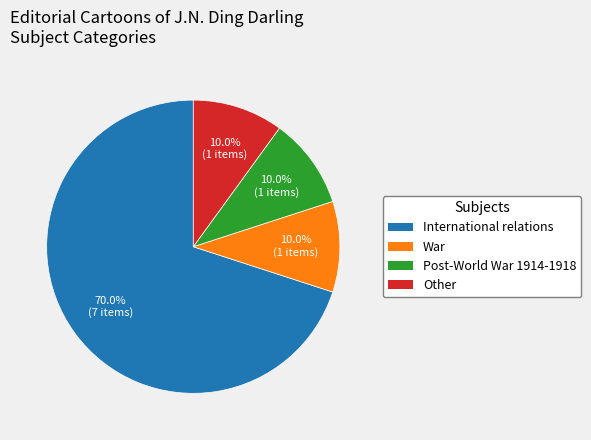

What percentage do Other and International relations together represent?

80.0%